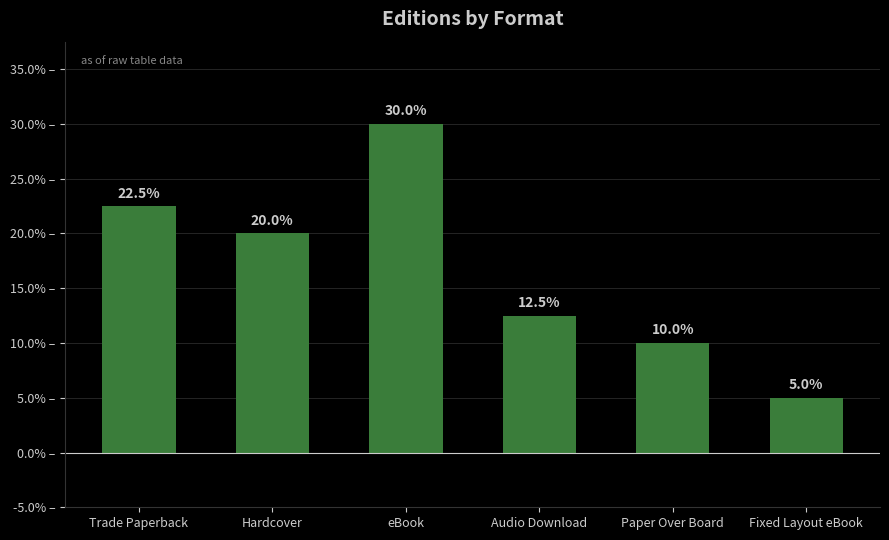

What is the difference between the maximum and minimum values?

25.0